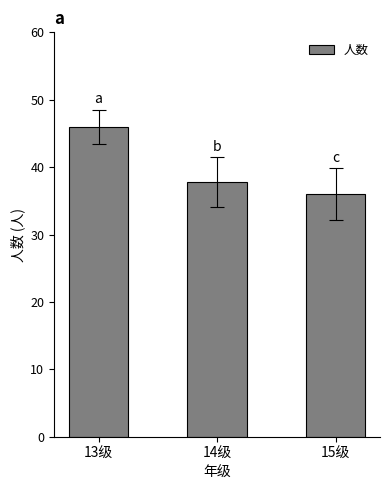

Are the bars grouped side by side (vs. stacked)?

No